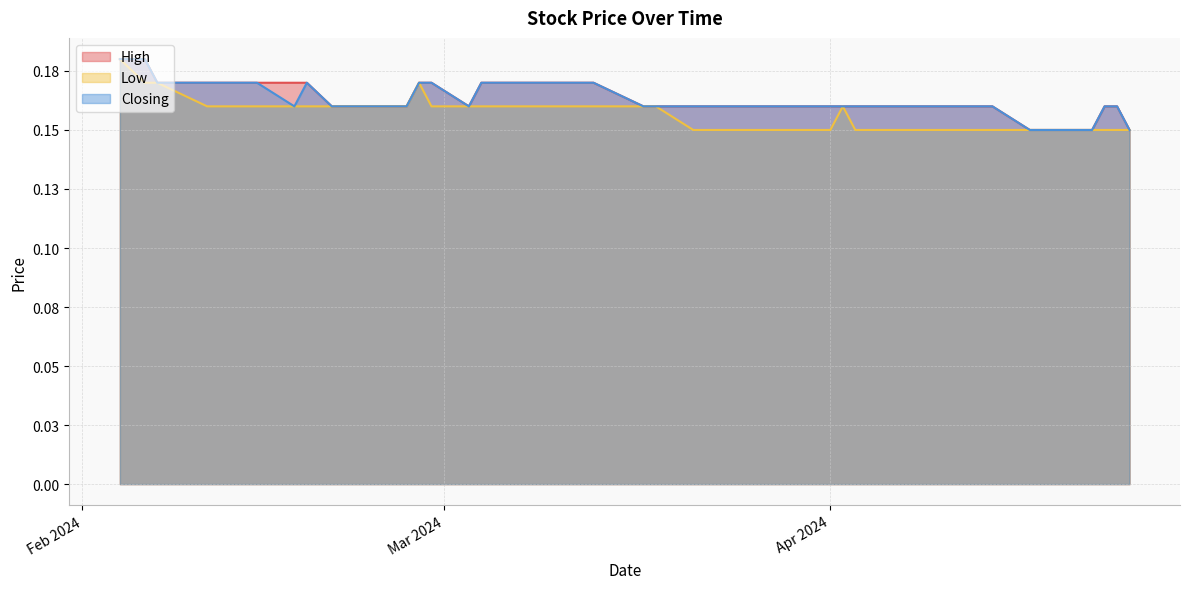

What are all the series names shown in the legend?

High, Low, Closing